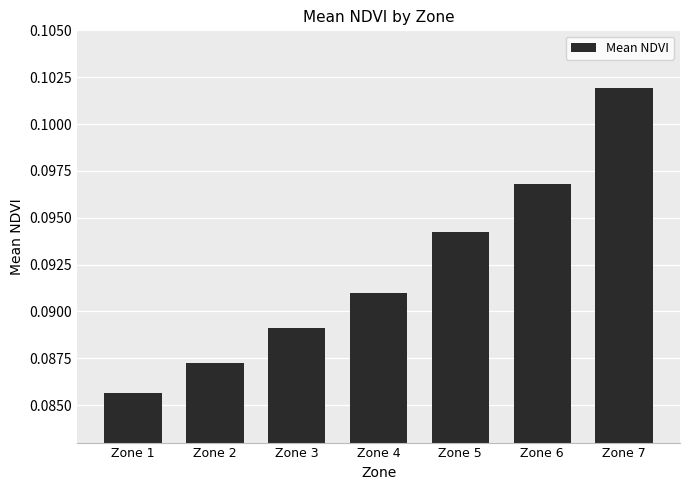

List the labels in order of value, smallest first.

Zone 1, Zone 2, Zone 3, Zone 4, Zone 5, Zone 6, Zone 7